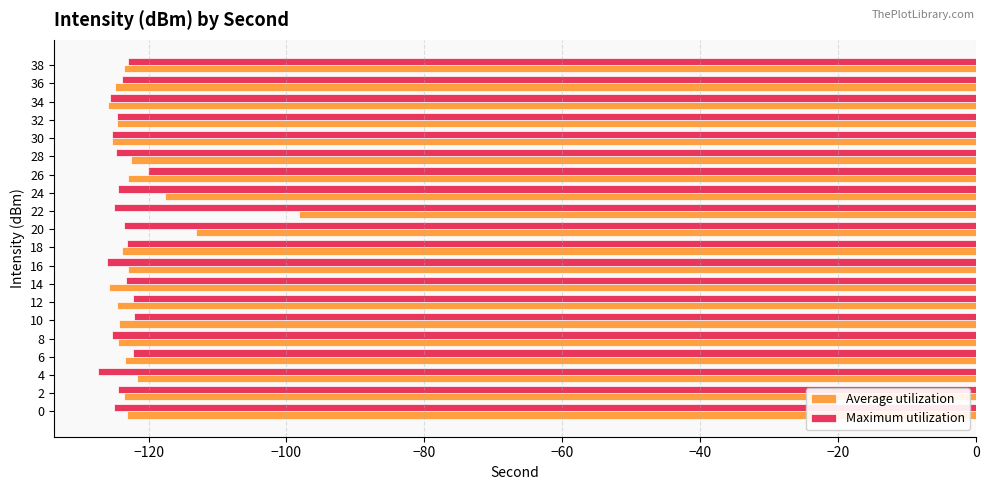

Which series has the widest spread of values?

Average utilization